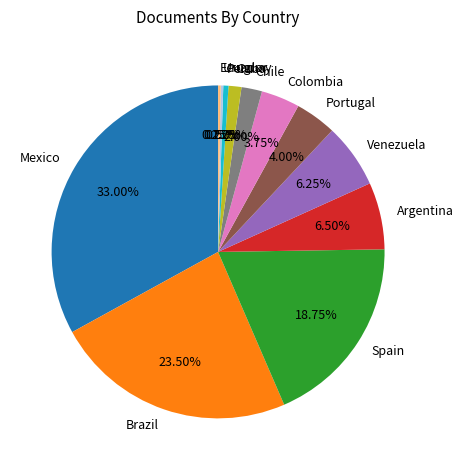

Is there a majority slice in this chart?

No